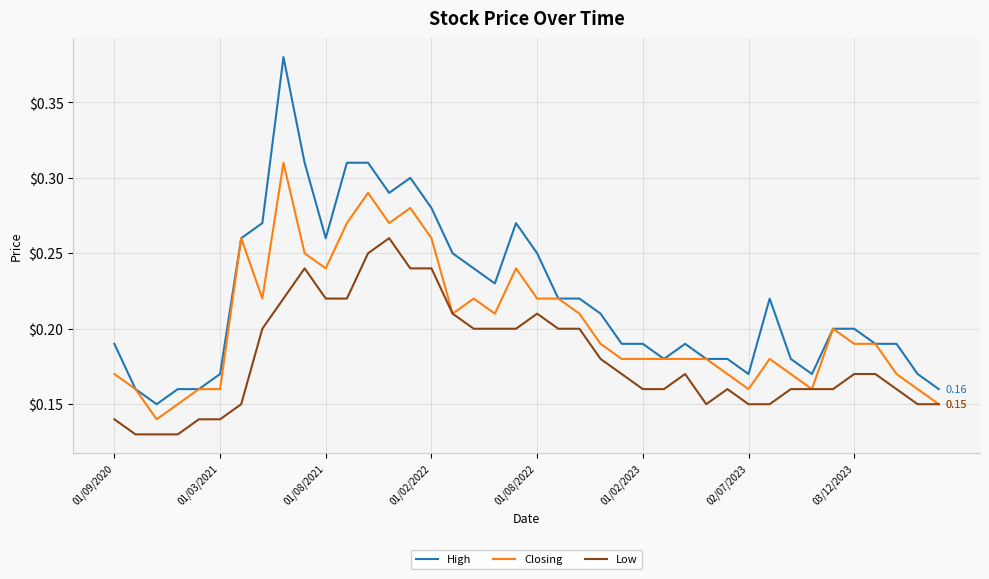

Which series has the largest total across all categories?

High